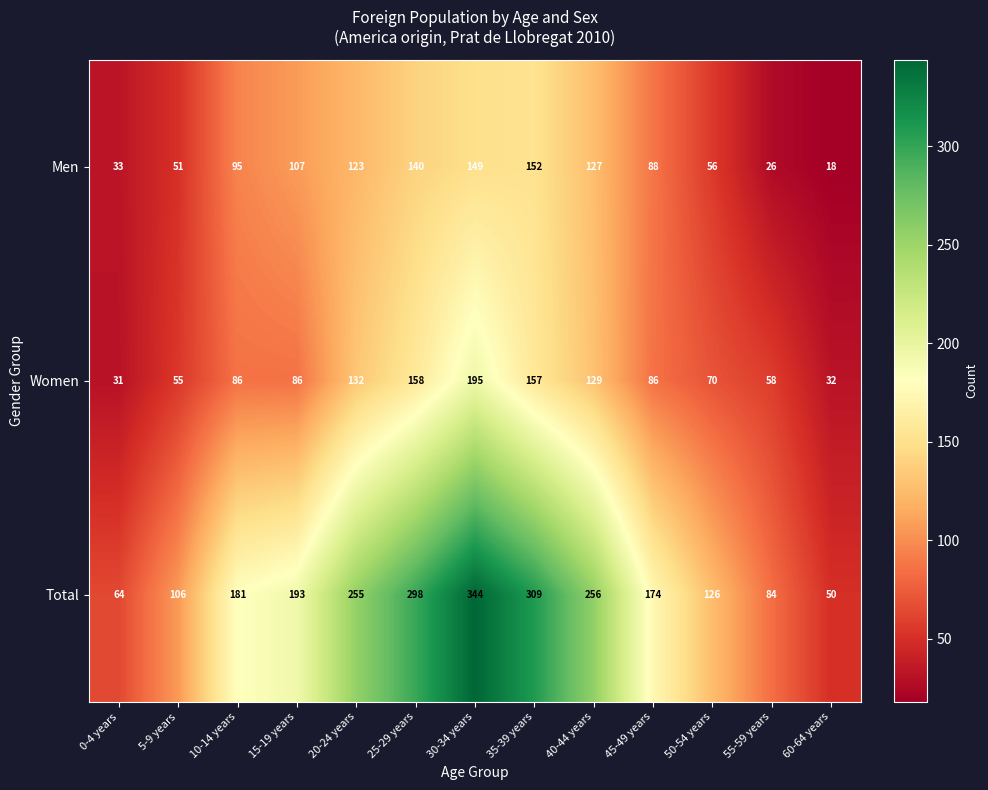

What is the total value across all series at 10-14 years?

362